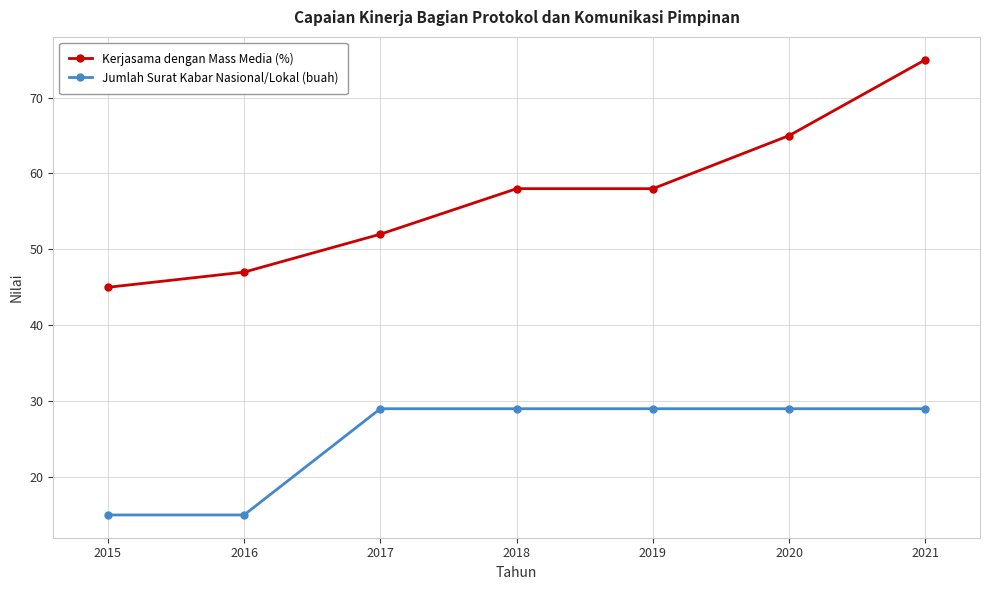

Which series has the largest range (max minus min)?

Kerjasama dengan Mass Media (%)